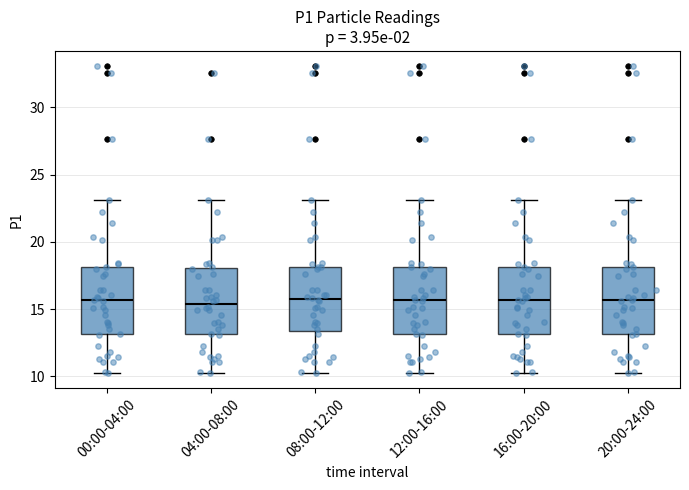

Reading left to right, read every box against the y-axis: the position of its median line, the range the box covers, and the ends of its whiskers. The values are not printed on the chart, so give them approximately, as read against the axis.

00:00-04:00: median 15.5, box 13.0 to 18.0, whiskers 10.5 to 23.0
04:00-08:00: median 15.5, box 13.0 to 18.0, whiskers 10.5 to 23.0
08:00-12:00: median 16.0, box 13.5 to 18.0, whiskers 10.5 to 23.0
12:00-16:00: median 15.5, box 13.0 to 18.0, whiskers 10.5 to 23.0
16:00-20:00: median 15.5, box 13.0 to 18.0, whiskers 10.5 to 23.0
20:00-24:00: median 15.5, box 13.0 to 18.0, whiskers 10.5 to 23.0